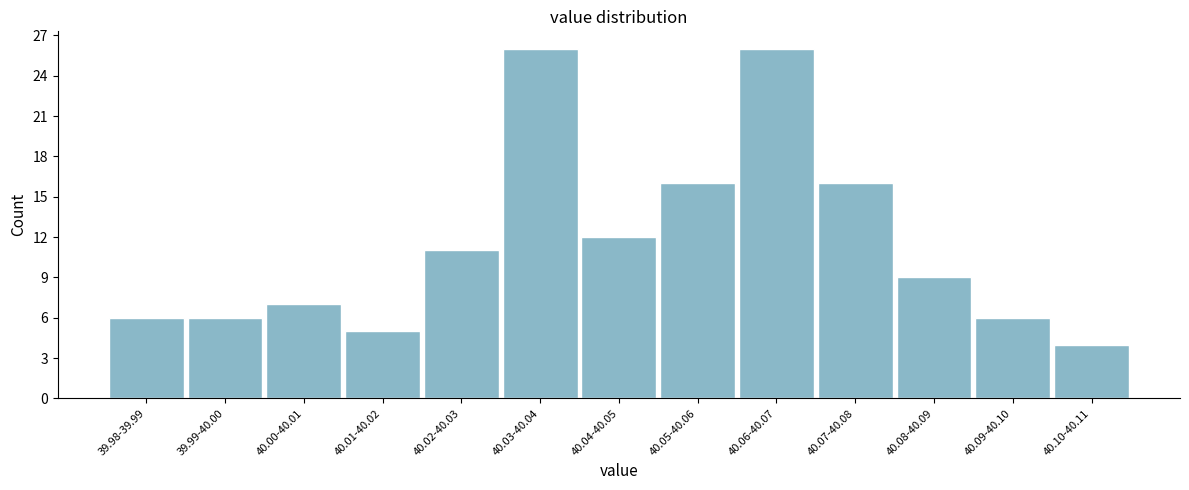

Reading left to right, what are all the values shown in this chart?

39.98-39.99=6	39.99-40.00=6	40.00-40.01=7	40.01-40.02=5	40.02-40.03=11	40.03-40.04=26	40.04-40.05=12	40.05-40.06=16	40.06-40.07=26	40.07-40.08=16	40.08-40.09=9	40.09-40.10=6	40.10-40.11=4